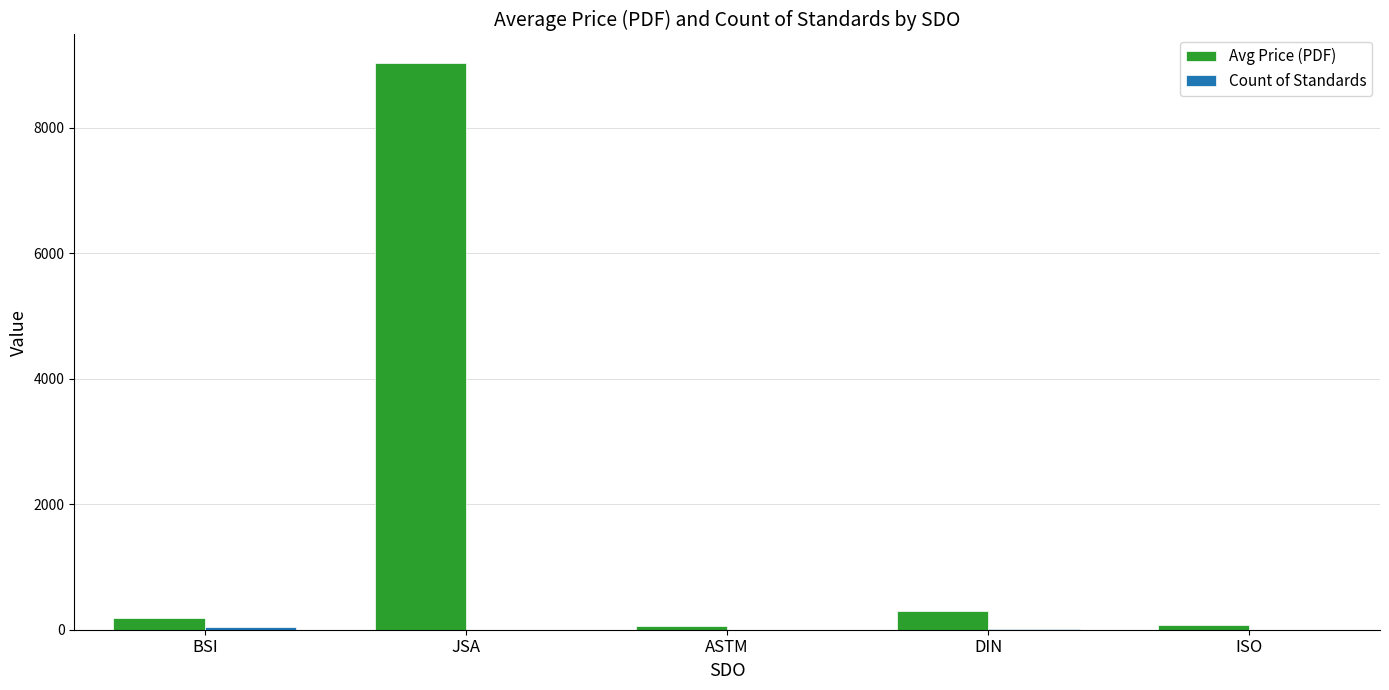

What is the greatest value displayed?

9033.3